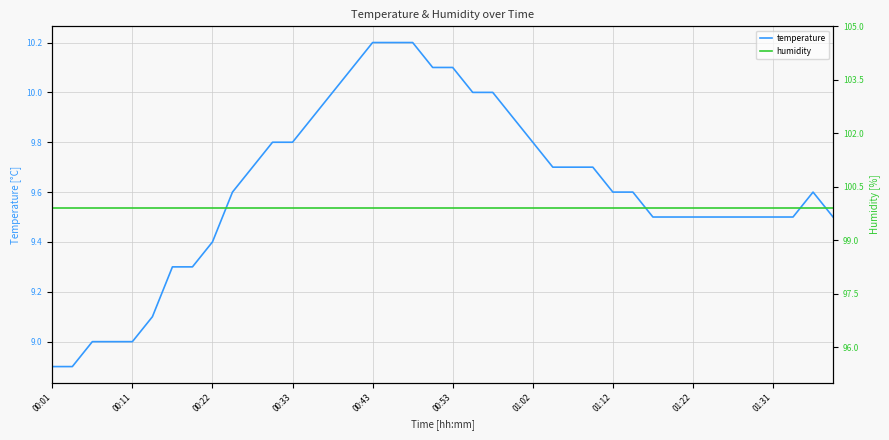

At which label is humidity closest to 99?

00:01